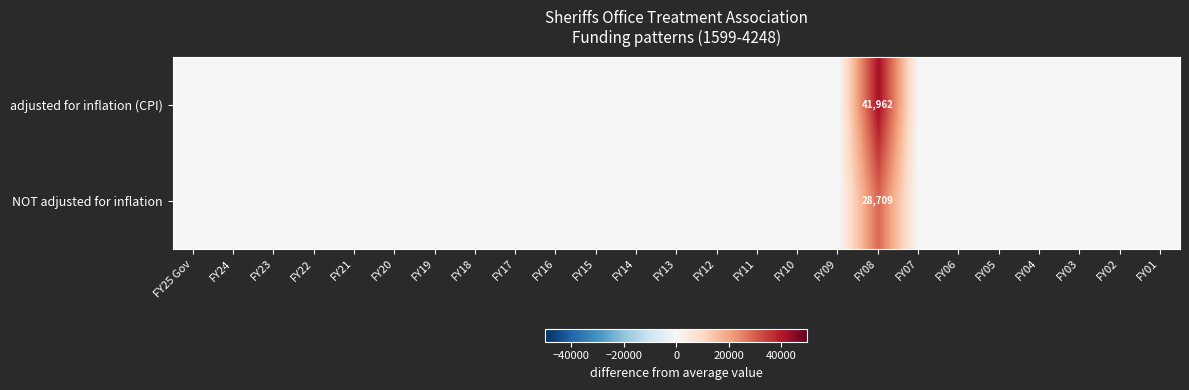

At how many categories does at least one series exceed 25226?

1